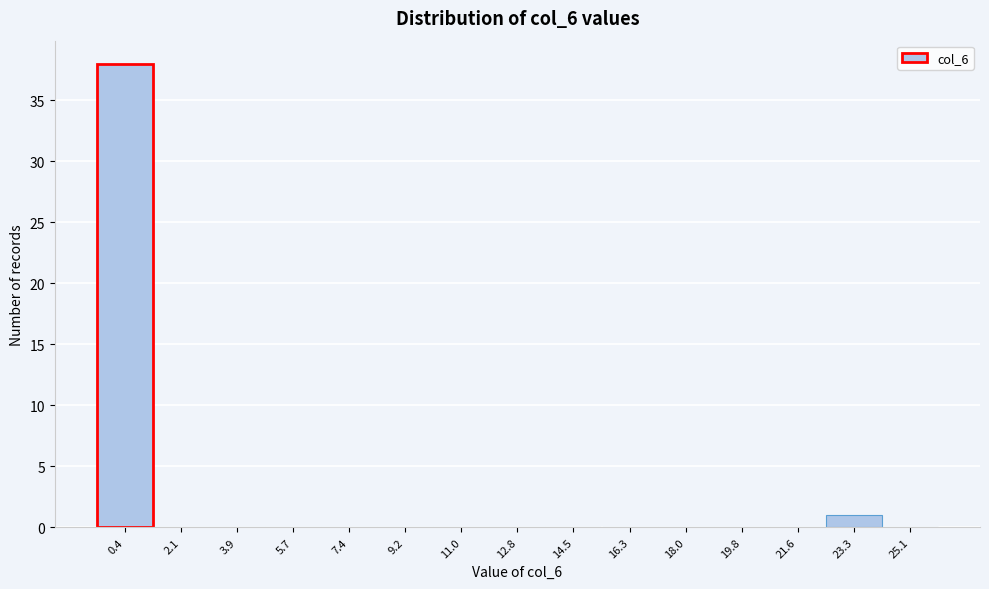

Reading left to right, list every bar in this chart as the range it spans on the x-axis followed by its height. Neither the bar edges nor the heights are printed on the chart, so give them approximately, as read against the axes.

-0.4 to 1.2: 38
1.2 to 3.0: 0
3.0 to 4.8: 0
4.8 to 6.6: 0
6.6 to 8.4: 0
8.4 to 10.2: 0
10.2 to 11.8: 0
11.8 to 13.6: 0
13.6 to 15.4: 0
15.4 to 17.2: 0
17.2 to 19.0: 0
19.0 to 20.8: 0
20.8 to 22.4: 0
22.4 to 24.2: 1
24.2 to 26.0: 0